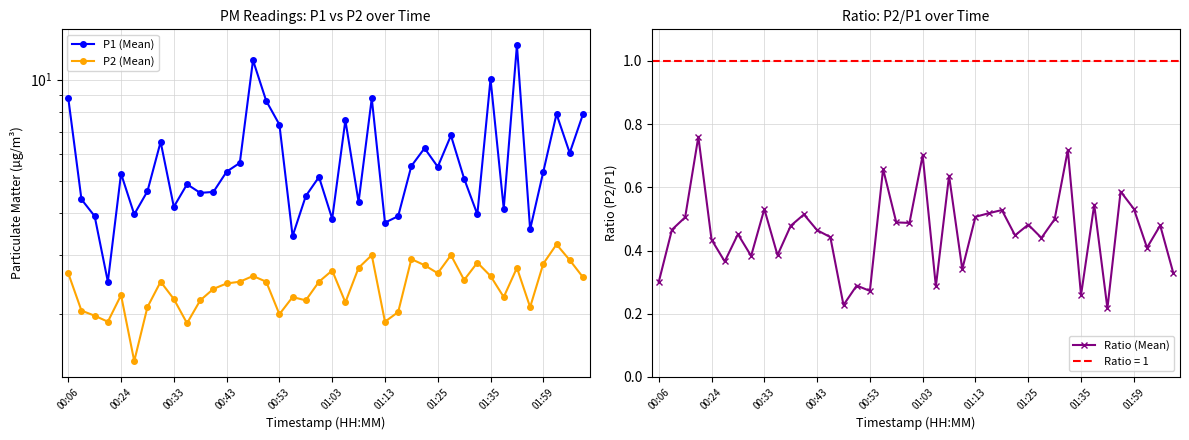

Reading right to left, transcribe all the data shown in this chart.

P1 (Mean): 7.9	6.0	7.9	5.3	3.6	12.7	4.1	10.1	4.0	5.1	6.8	5.5	6.2	5.5	3.9	3.8	8.8	4.3	7.6	3.9	5.1	4.5	3.4	7.3	8.7	11.4	5.7	5.3	4.6	4.6	4.9	4.2	6.5	4.7	4.0	5.2	2.5	3.9	4.4	8.8
P2 (Mean): 2.6	2.9	3.2	2.8	2.1	2.8	2.2	2.6	2.9	2.5	3.0	2.6	2.8	2.9	2.0	1.9	3.0	2.8	2.2	2.7	2.5	2.2	2.2	2.0	2.5	2.6	2.5	2.5	2.4	2.2	1.9	2.2	2.5	2.1	1.4	2.3	1.9	2.0	2.0	2.6
Ratio (Mean): 0.3	0.5	0.4	0.5	0.6	0.2	0.5	0.3	0.7	0.5	0.4	0.5	0.4	0.5	0.5	0.5	0.3	0.6	0.3	0.7	0.5	0.5	0.7	0.3	0.3	0.2	0.4	0.5	0.5	0.5	0.4	0.5	0.4	0.5	0.4	0.4	0.8	0.5	0.5	0.3